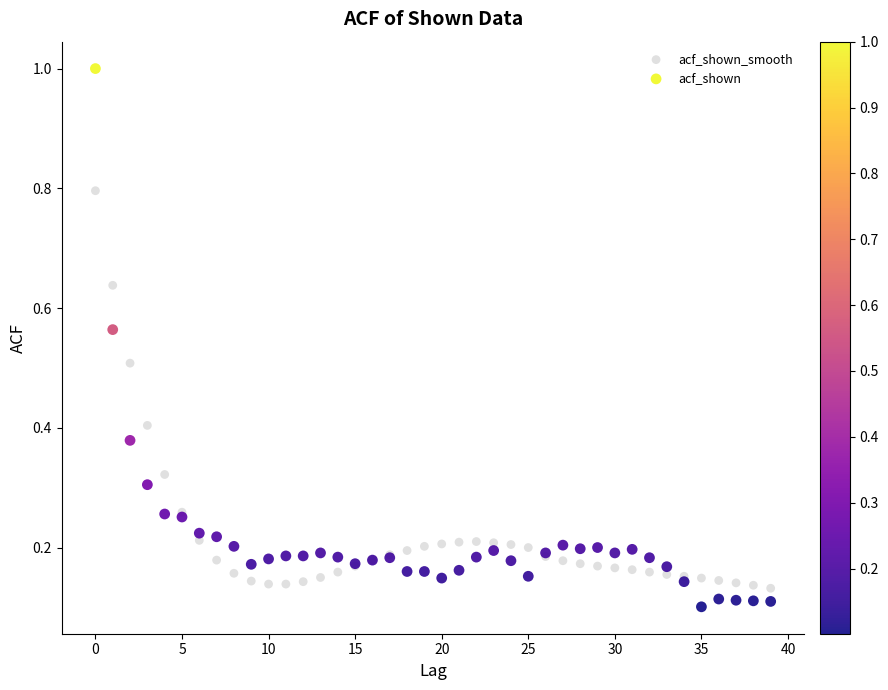

Which series contains the highest Y value?

acf_shown